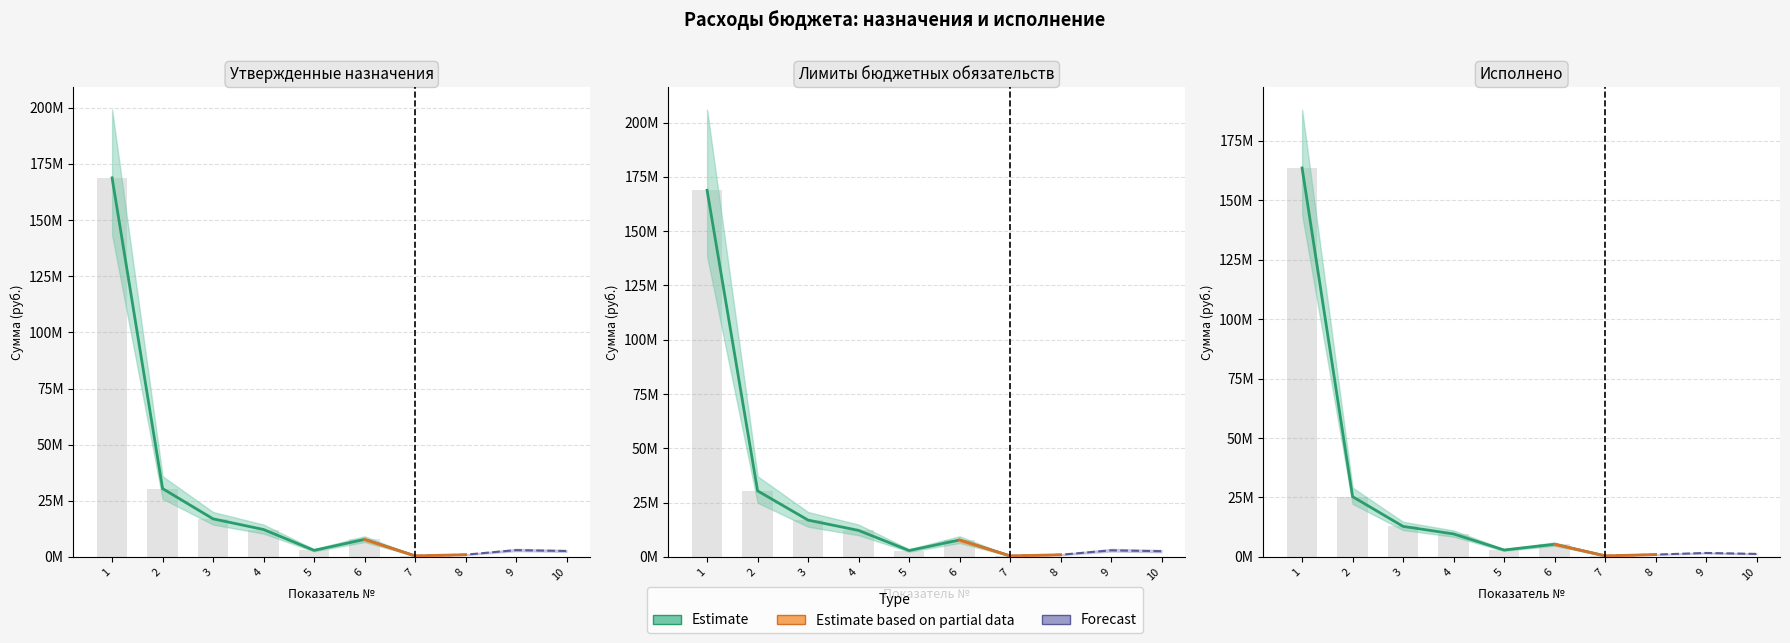

The value of Утвержденные назначения at Проведение мониторинга is 757100.1. True or false?

False